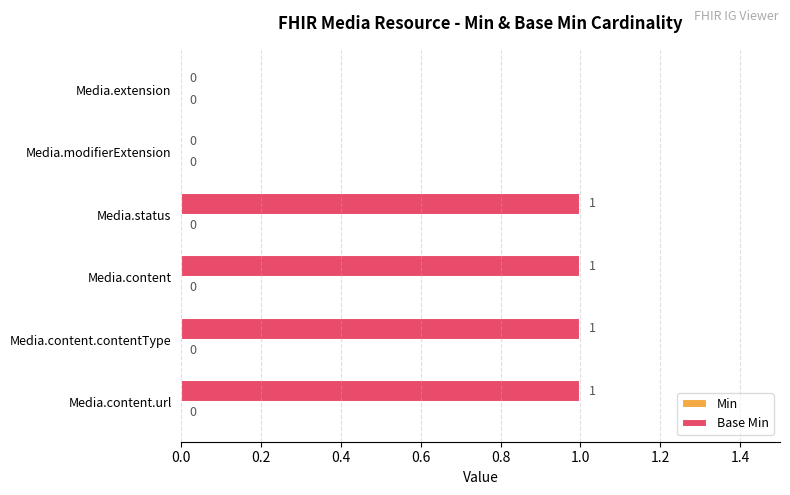

What is the sum of all values?

4